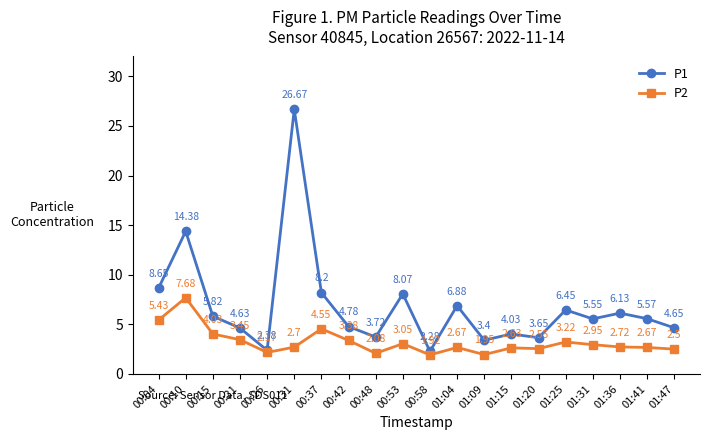

List the series in order of their peak value, lowest first.

P2, P1